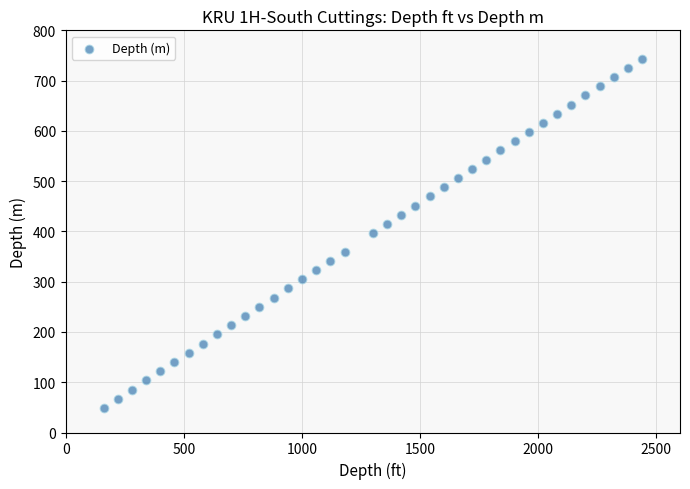

What is the range of Y values (max minus min)?

695.1